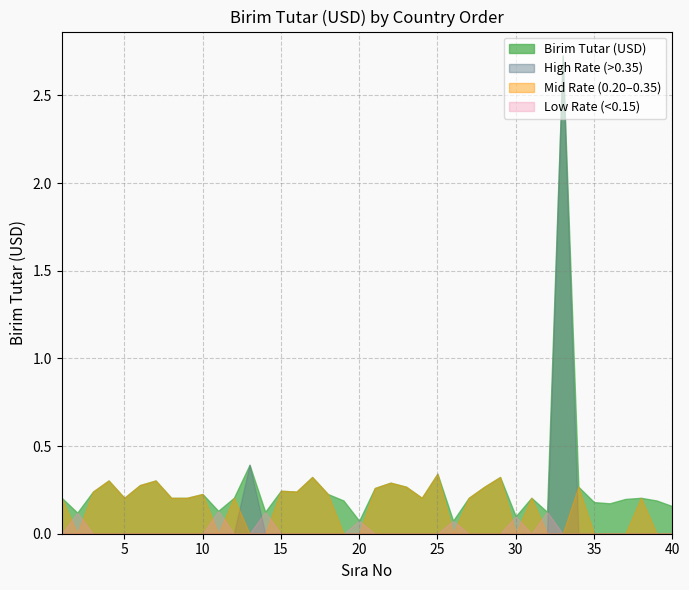

List the labels in order of value, largest first.

33, 13, 25, 17, 29, 4, 7, 22, 6, 23, 28, 34, 21, 15, 3, 16, 10, 18, 1, 5, 8, 9, 12, 24, 27, 31, 38, 37, 19, 39, 35, 36, 40, 11, 14, 32, 2, 30, 26, 20